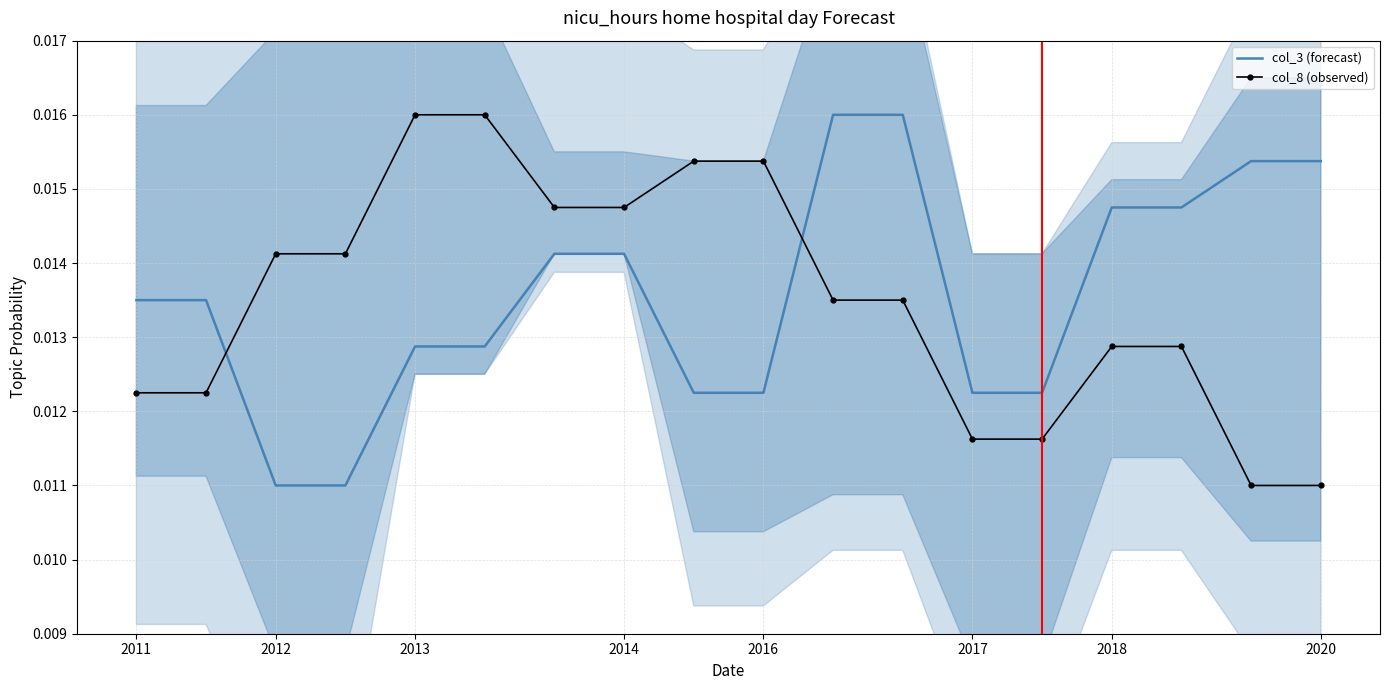

How many intersections are there between col_3 (forecast) and col_8 (observed)?

2